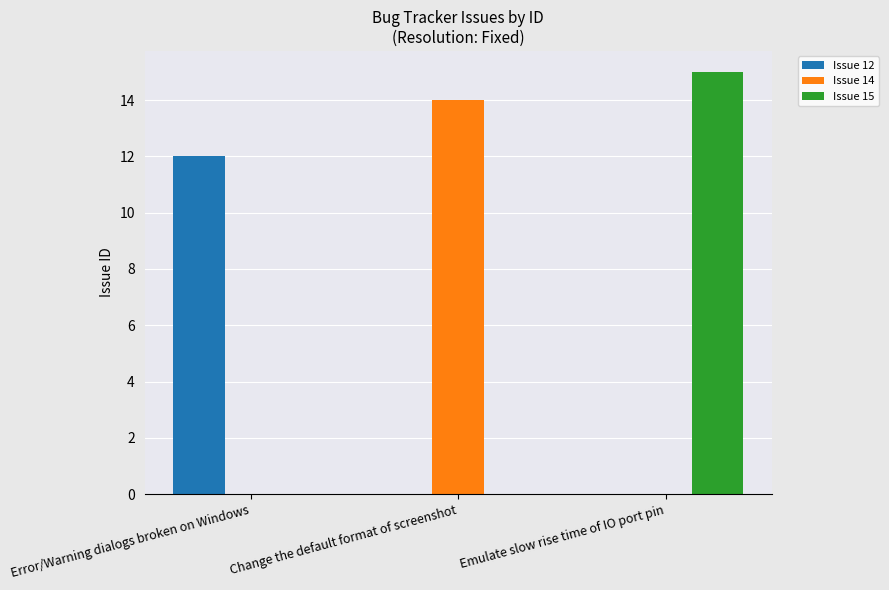

True or false: Issue 12 has a value of 0 at Change the default format of screenshot.

True